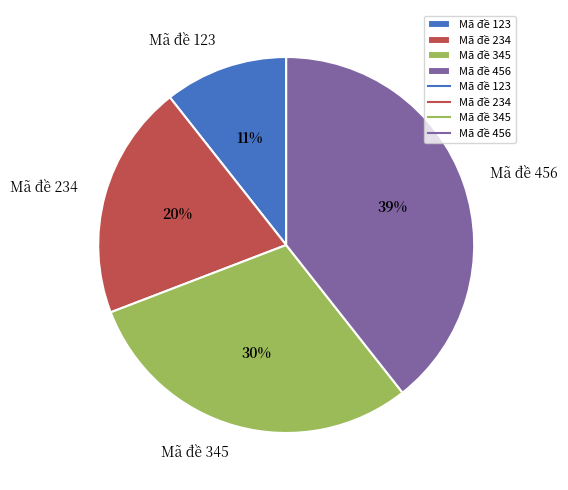

What is the ratio of the value at Mã đề 345 to the value at Mã đề 456?

0.8